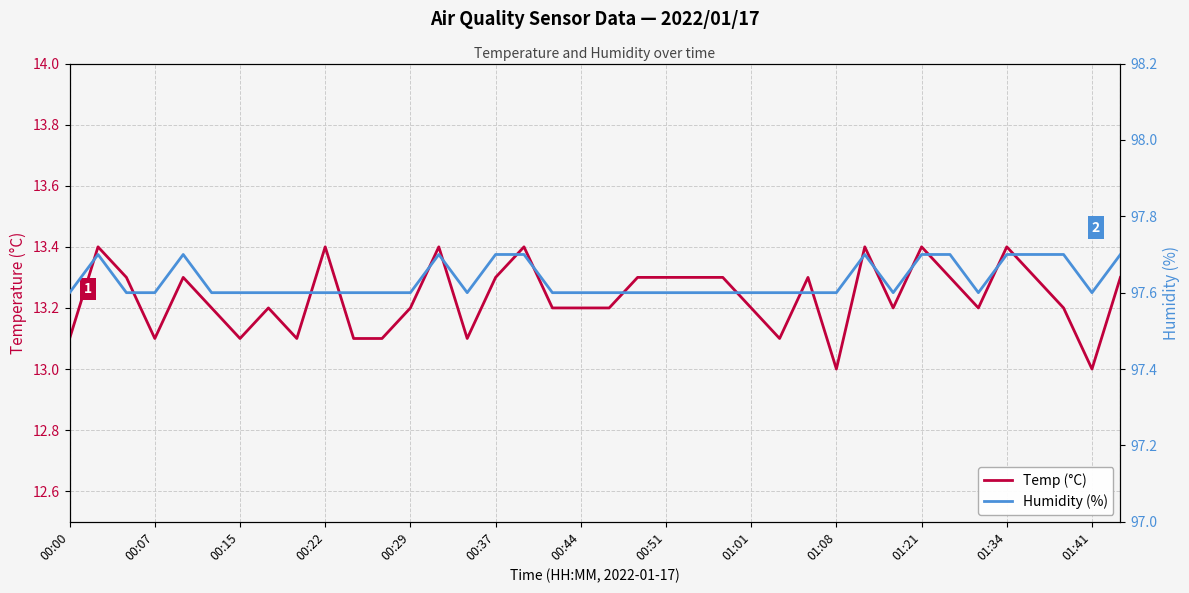

What is the spread (max minus min) of values at 16?

84.3